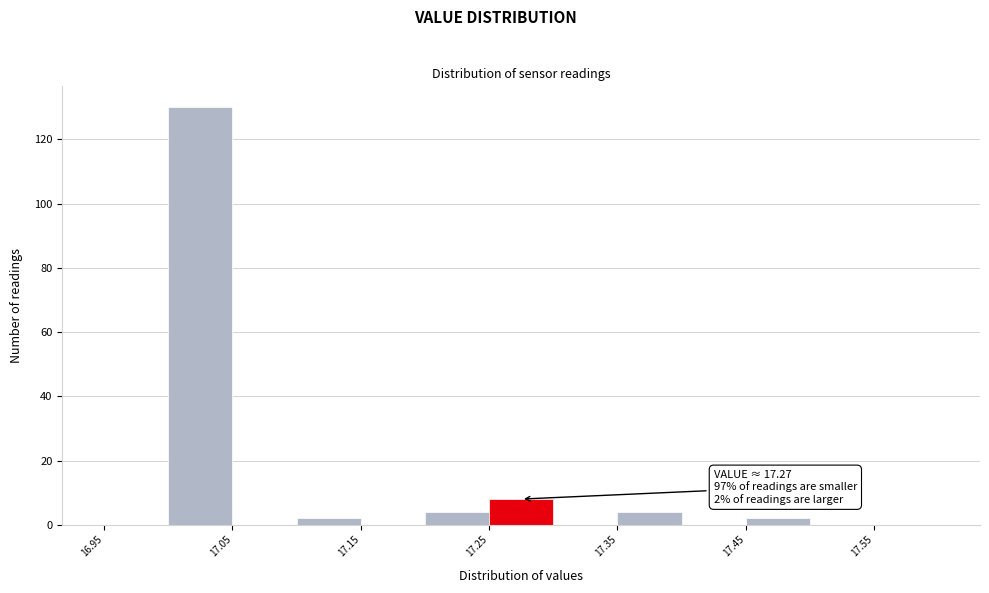

Which range on the x-axis has the tallest bar?

17.00 to 17.05